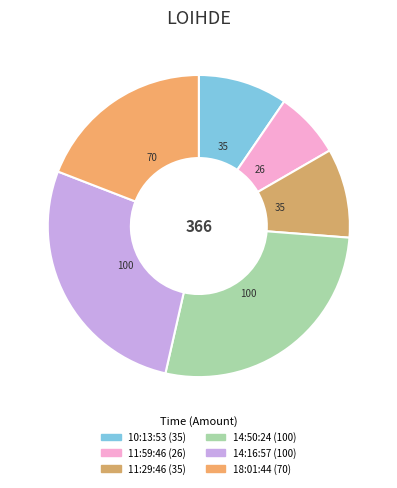

What is the total percentage of 11:59:46 and 10:13:53?

16.7%